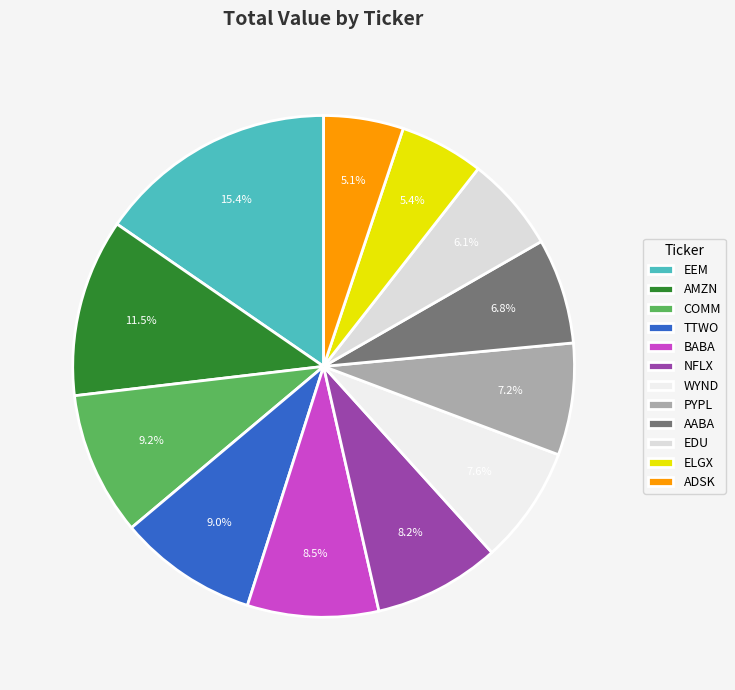

What percentage is the AMZN slice, to the nearest percent?

11%